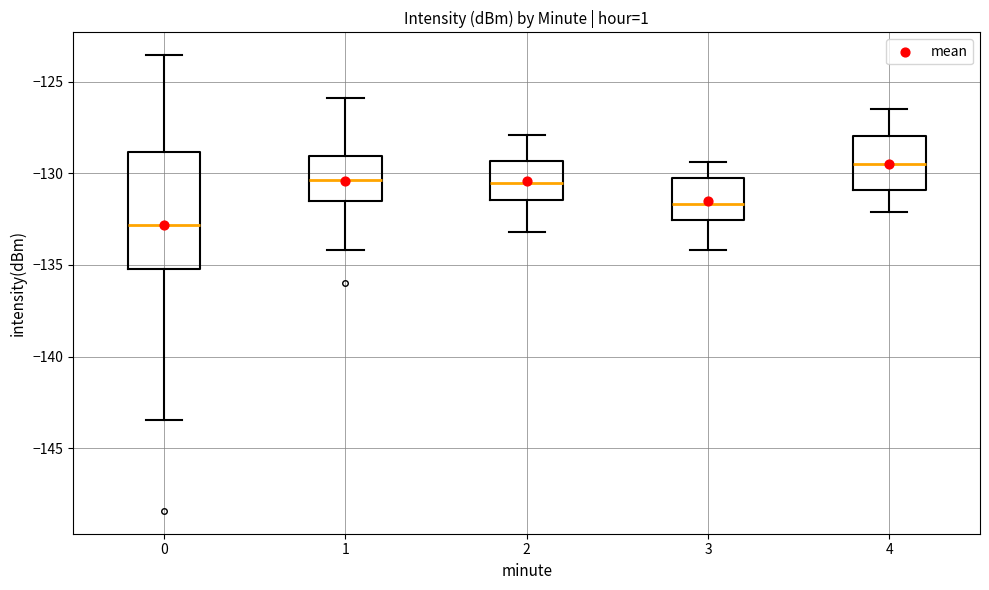

Comparing the boxes themselves (not the whiskers), which one is the tallest?

0